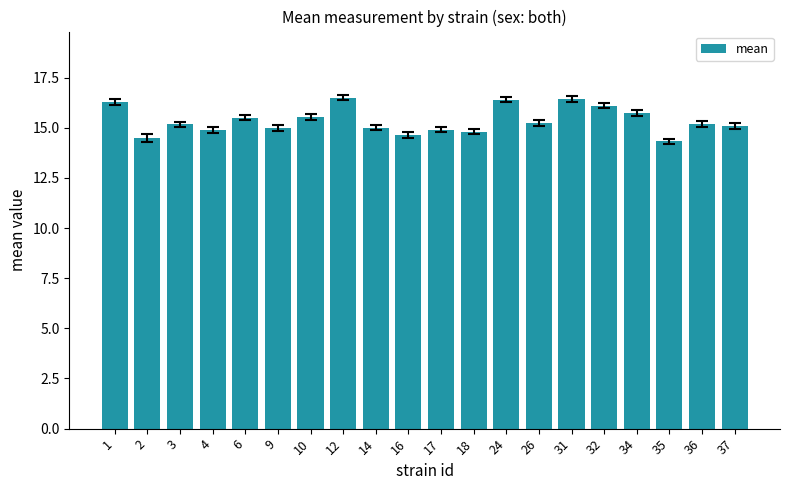

Between 18 and 12, which is larger?

12